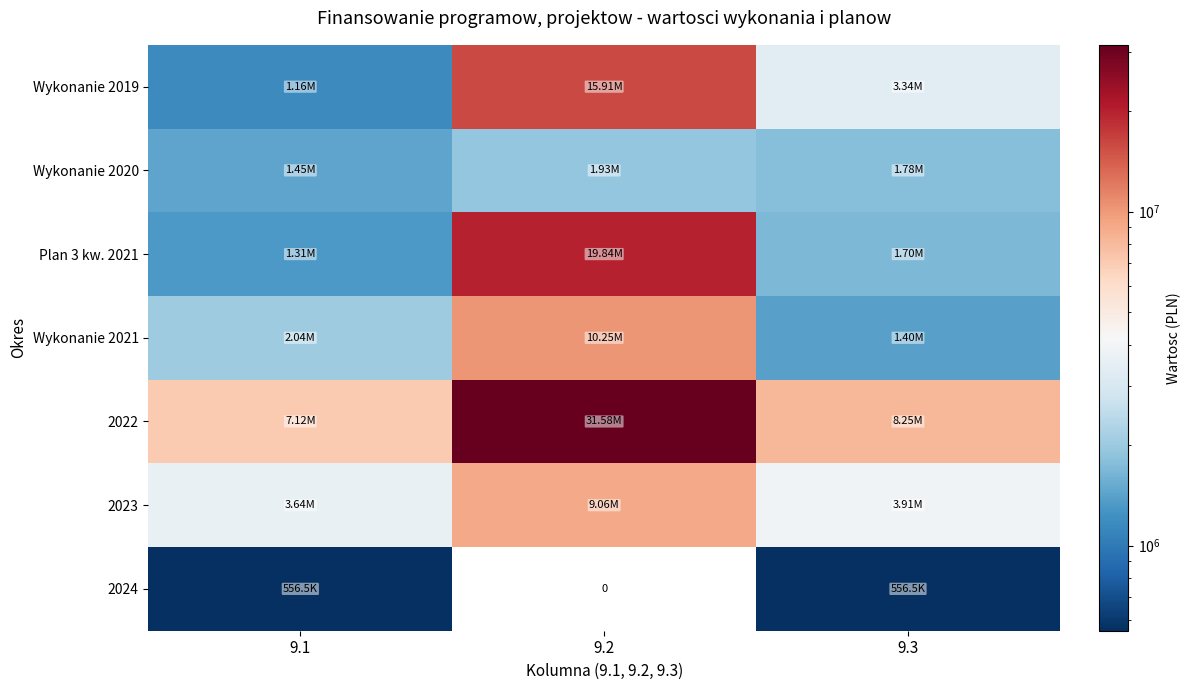

What is the total value across all series at 9.2?

88575017.2